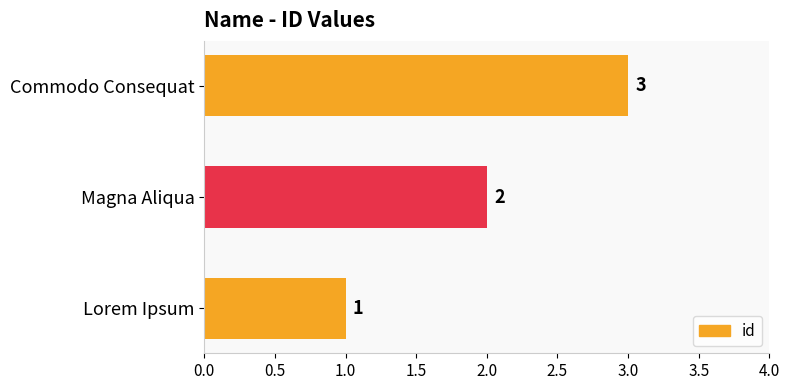

Where is the data nearest to the value 2?

Magna Aliqua